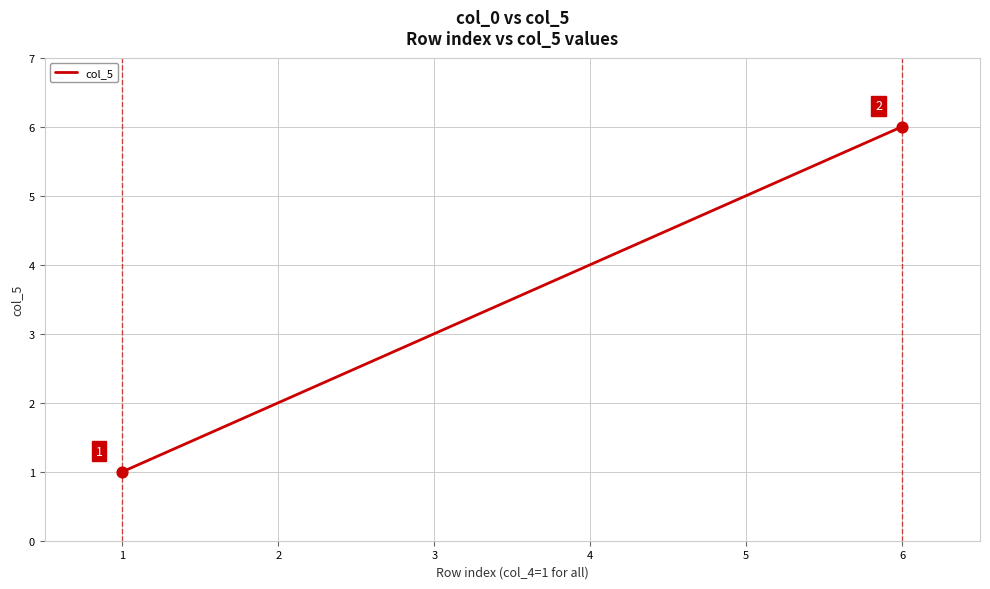

What is the change in value from 2 to 3?

+1